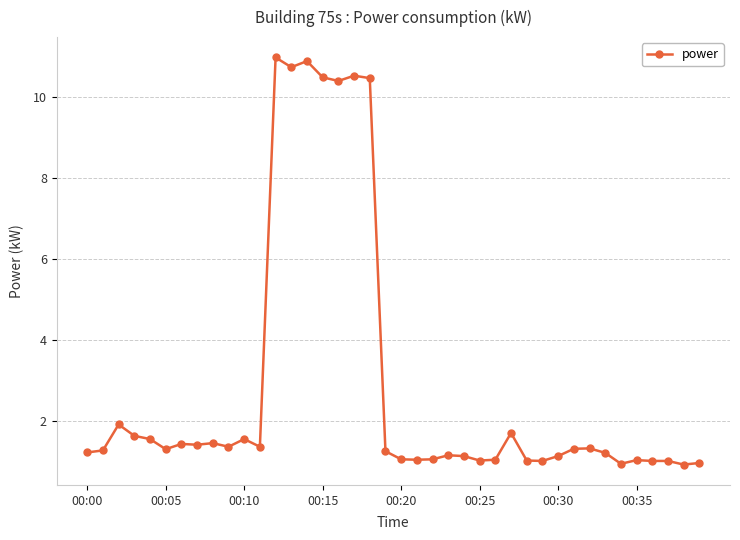

True or false: the data has more than 1 interior local peaks.

True